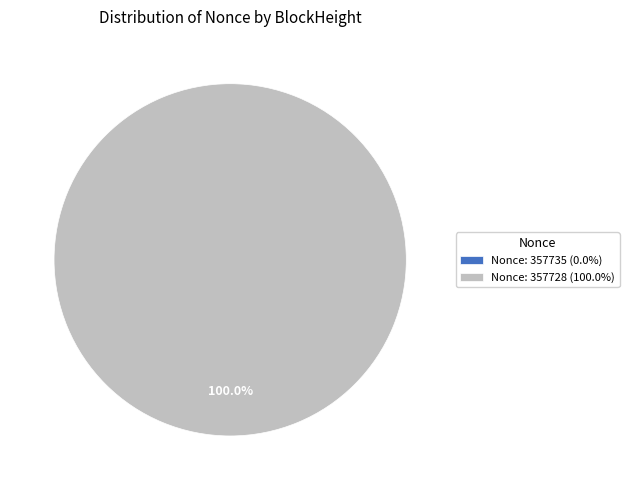

What is the majority slice?

357728